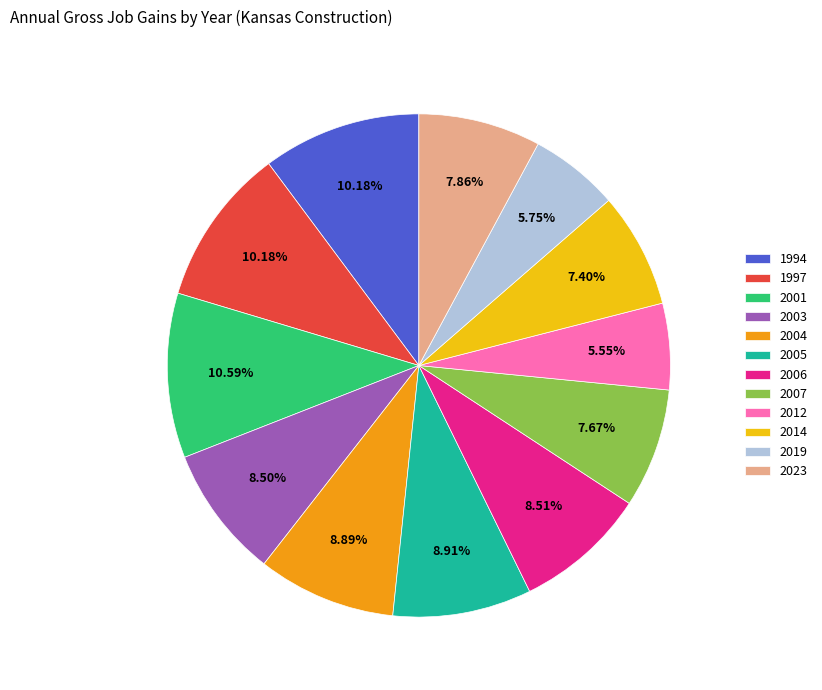

Is it true that 2005 is 9% of the pie?

True